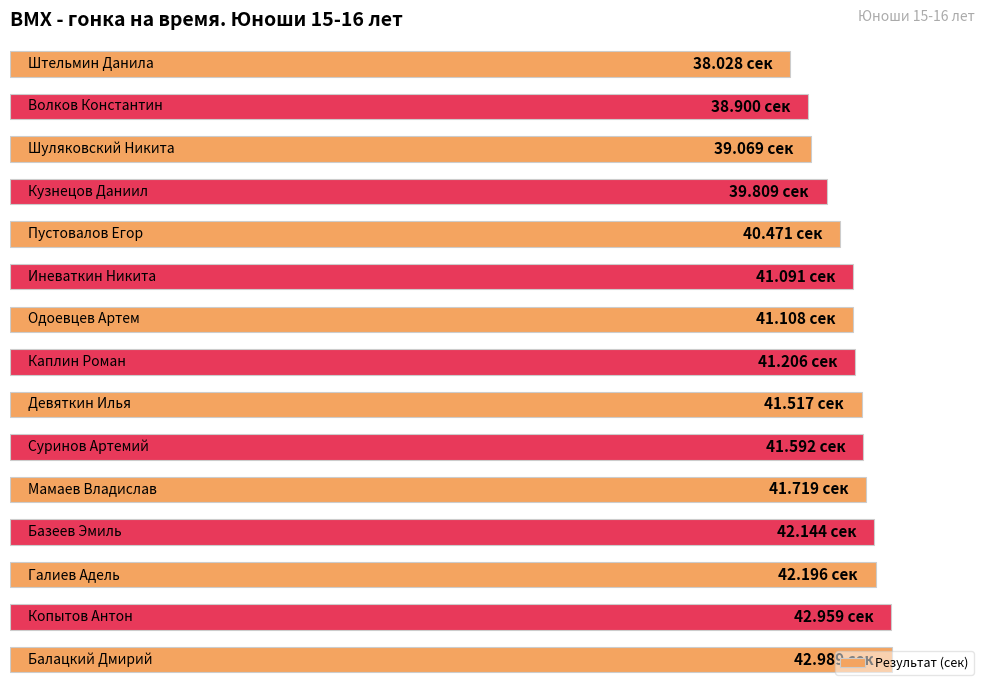

Are the bars horizontal?

Yes